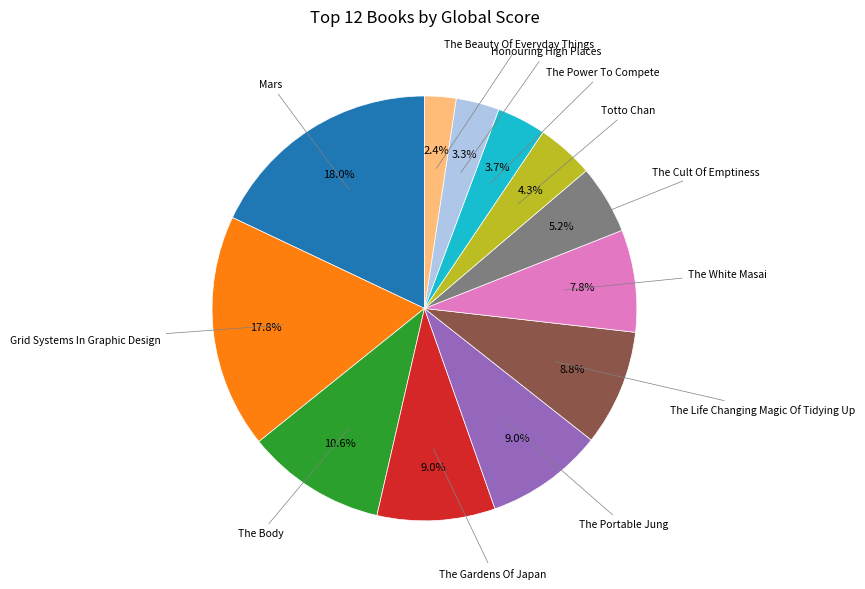

How many segments does this pie chart have?

12